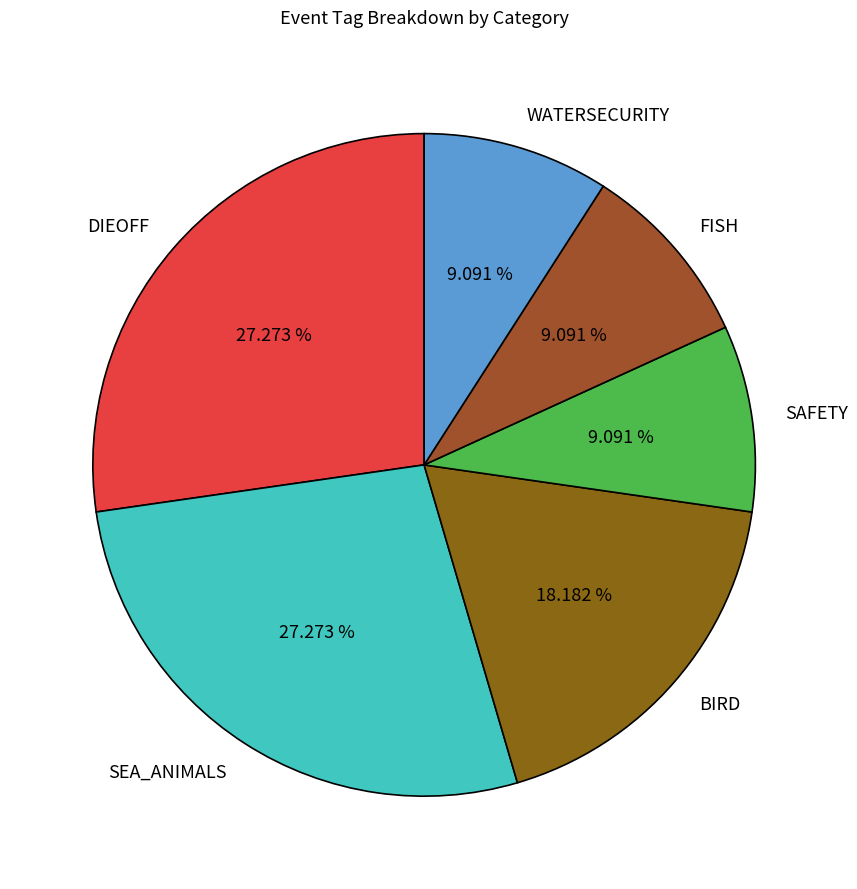

To the nearest percent, what portion does SAFETY represent?

9%